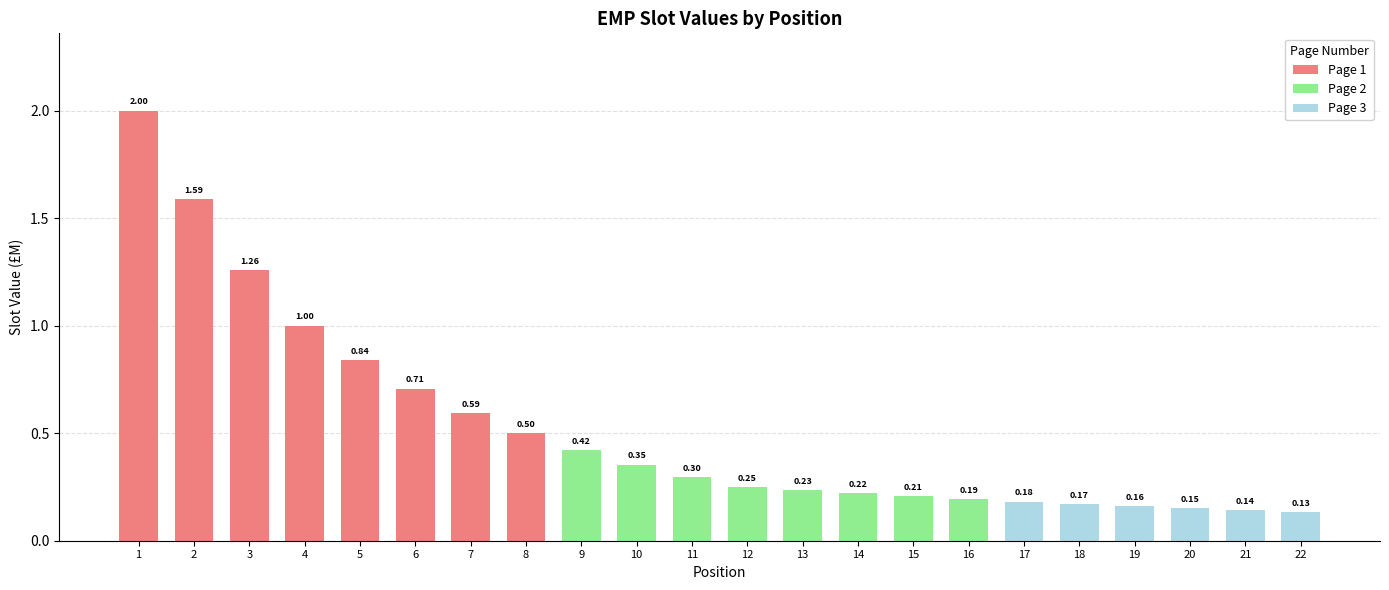

Count the number of categories in the chart.

22